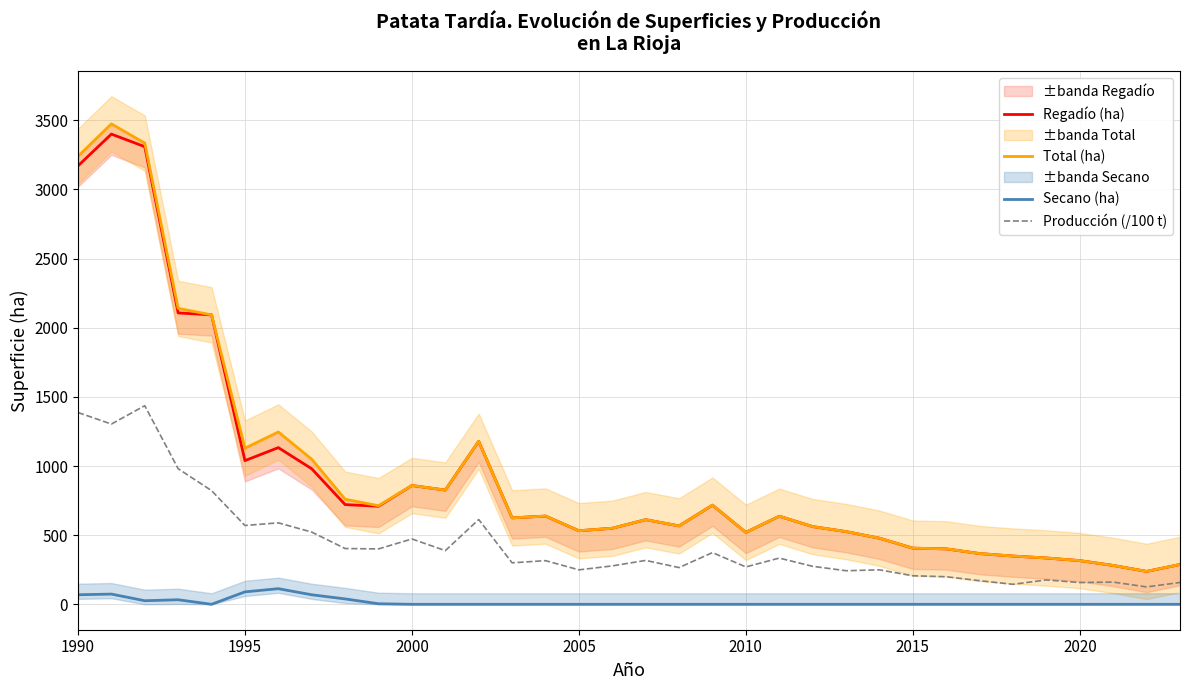

What is the maximum value for Producción (/100 t)?

1436.0